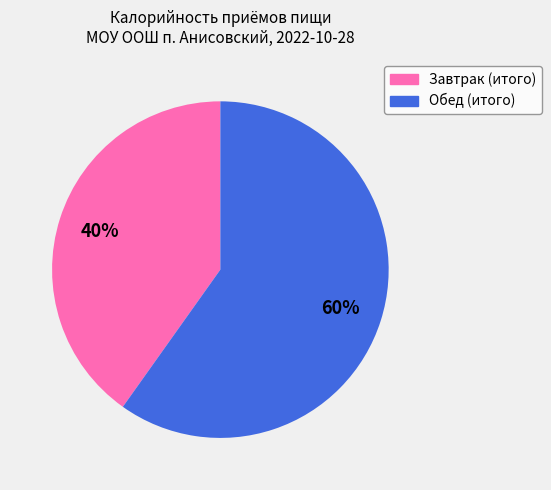

To the nearest percent, what portion does Завтрак (итого) represent?

40%